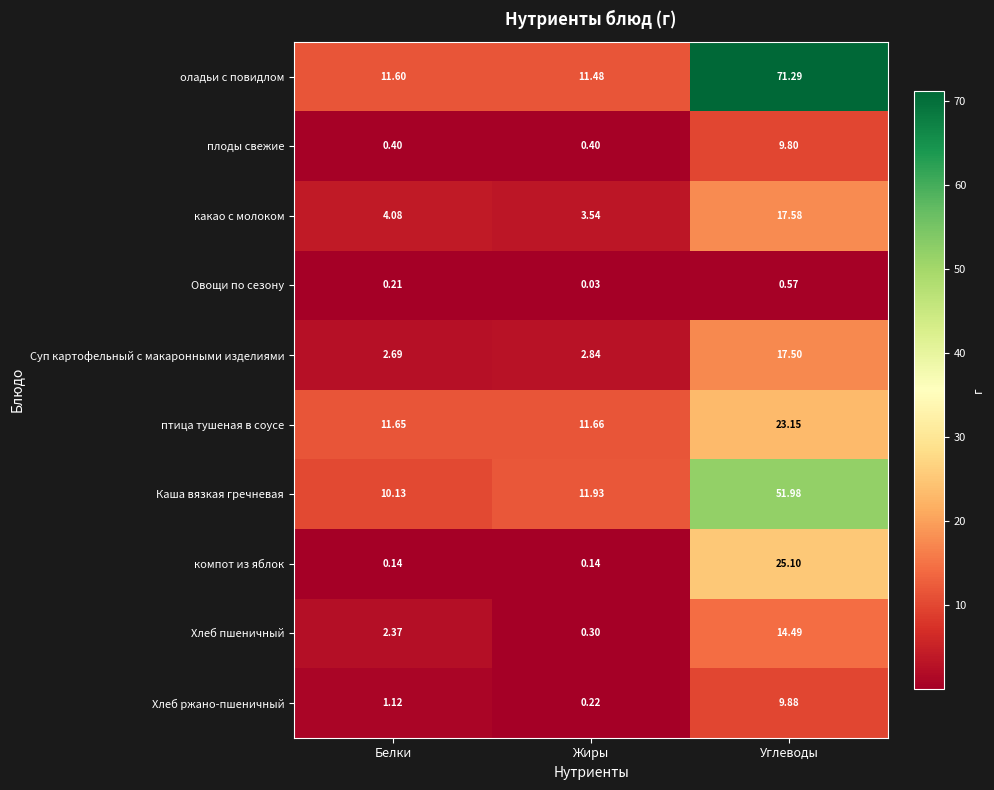

Rank the categories by какао с молоком value from highest to lowest.

Углеводы, Белки, Жиры